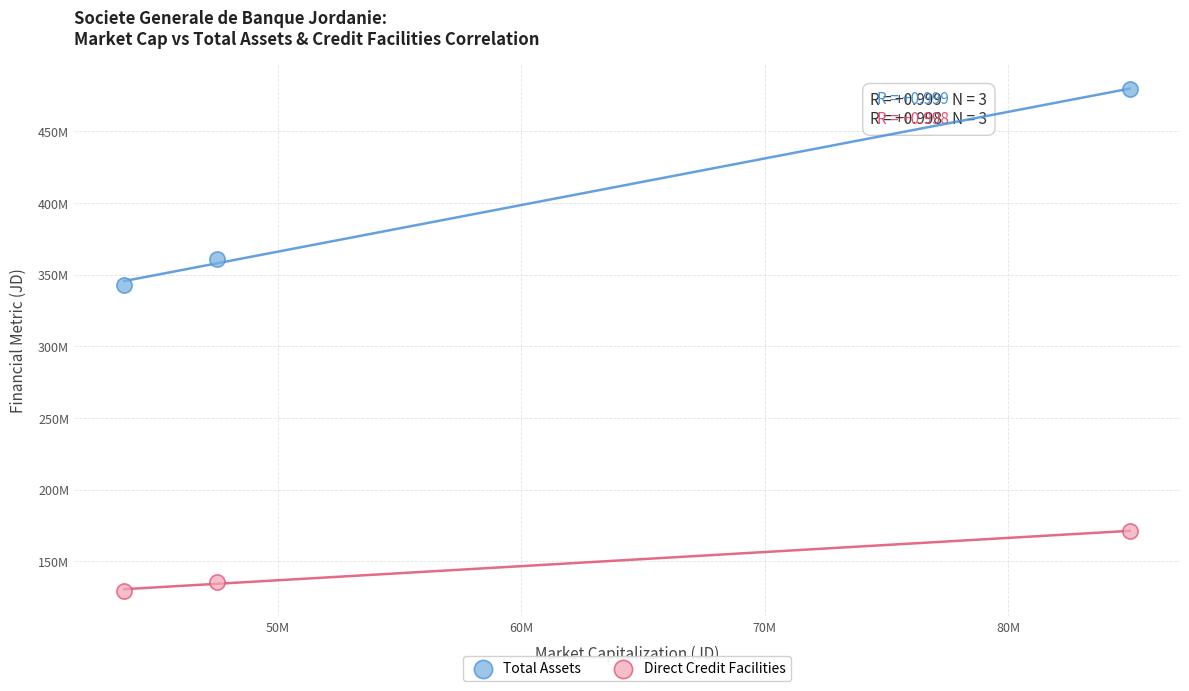

Which series reaches the minimum Y coordinate?

Direct Credit Facilities